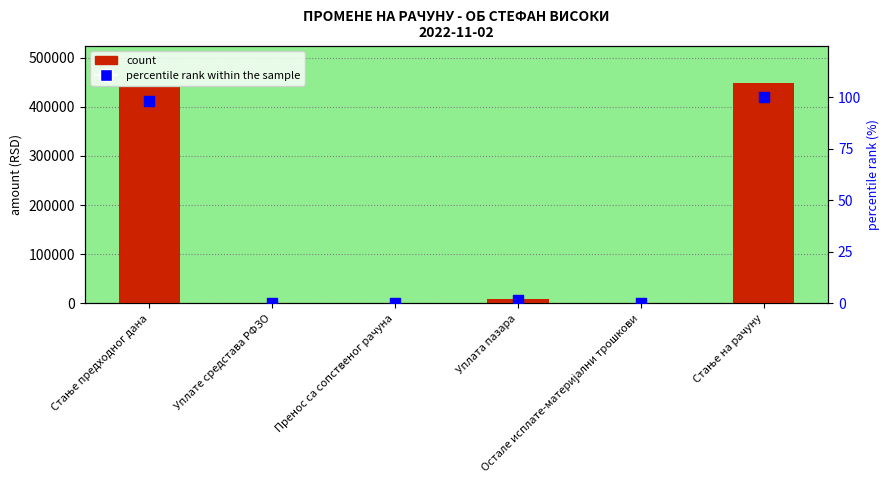

Is the value of percentile rank within the sample at Стање на рачуну greater than the value of count at Стање предходног дана?

No